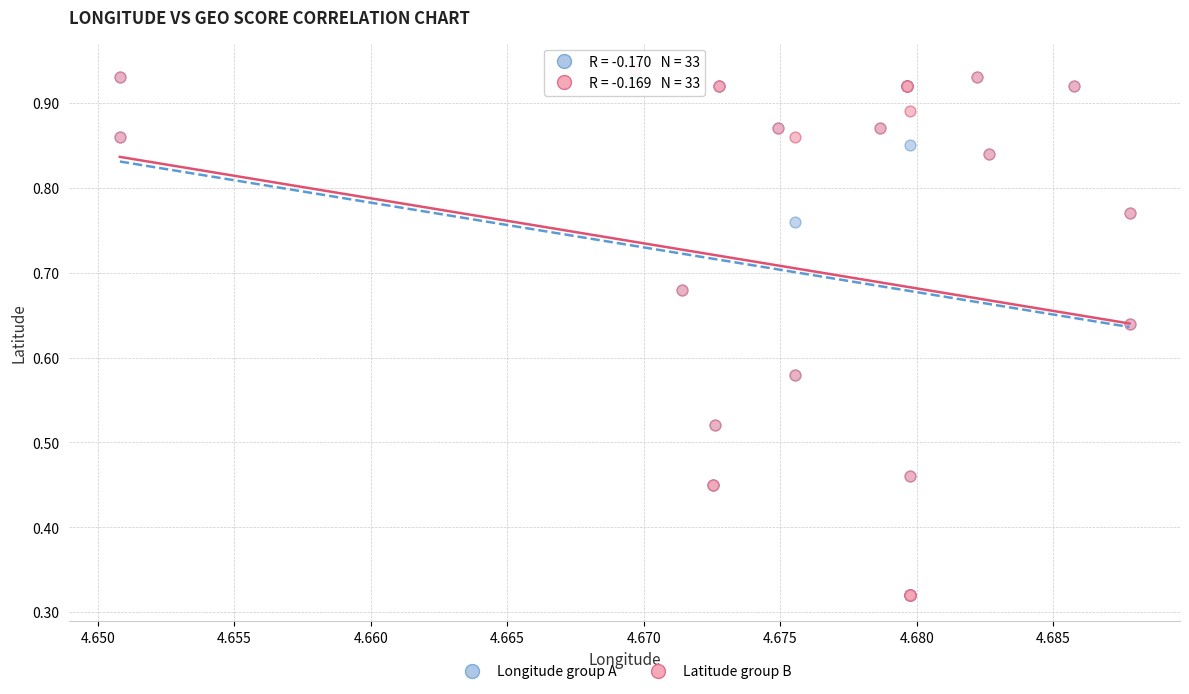

What are all the series names shown in the legend?

Longitude group A, Latitude group B